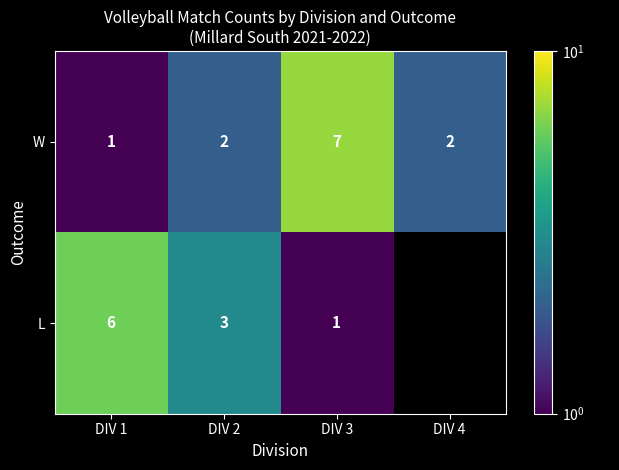

Which has a higher value, DIV 4 or DIV 3?

DIV 3